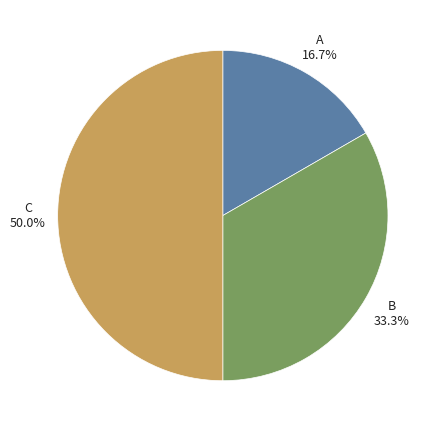

Does A account for over 50% of the chart?

No